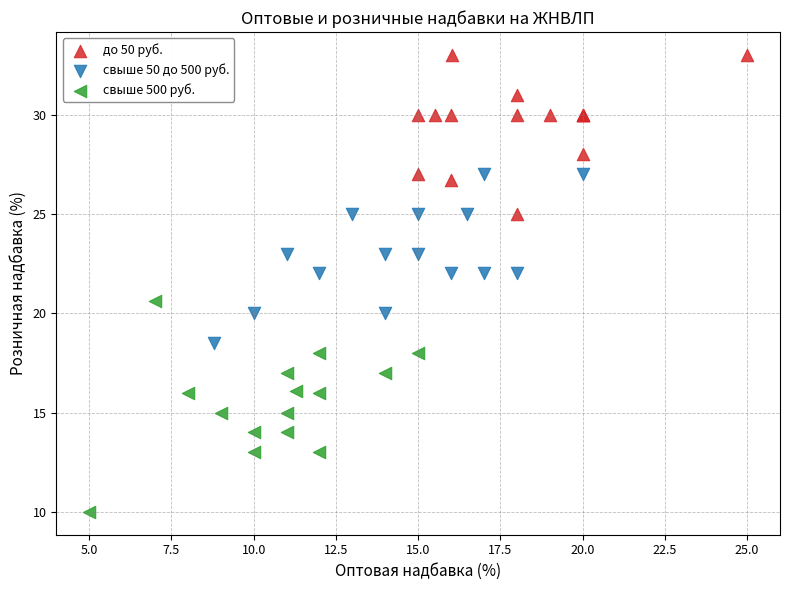

Which series reaches the maximum Y coordinate?

до 50 руб.